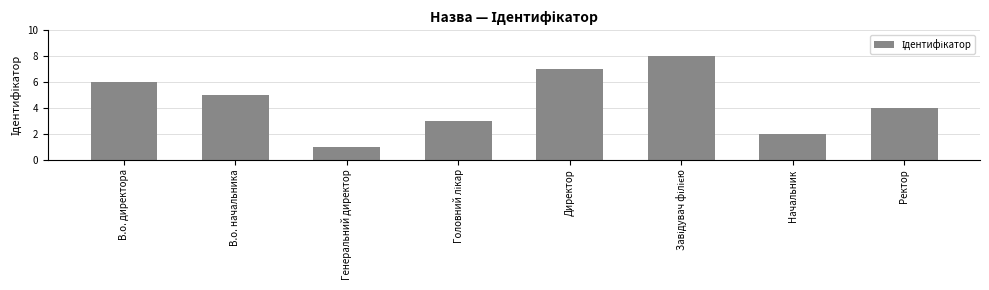

How many values are between 3 and 7?

5